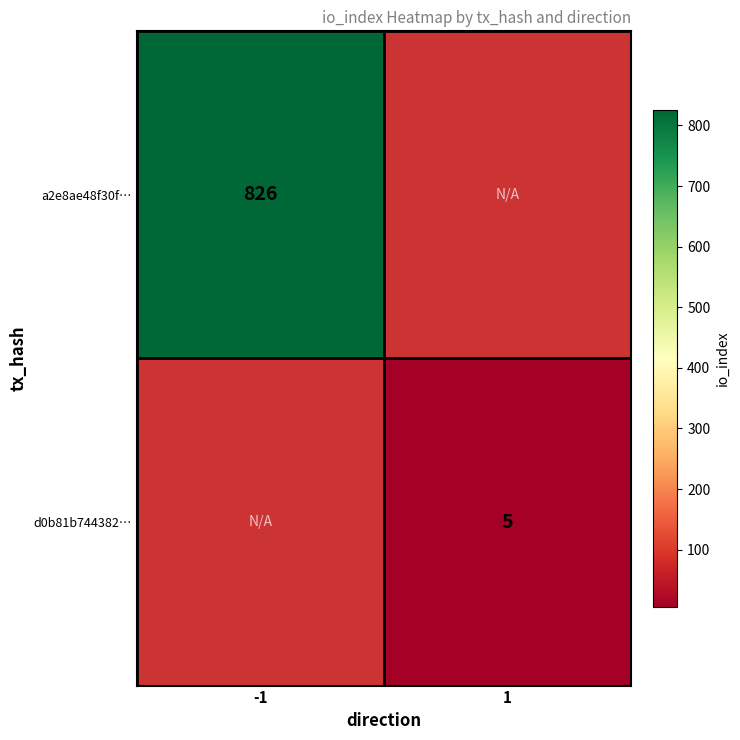

True or false: d0b81b744382… has a value of 2 at 1.

False